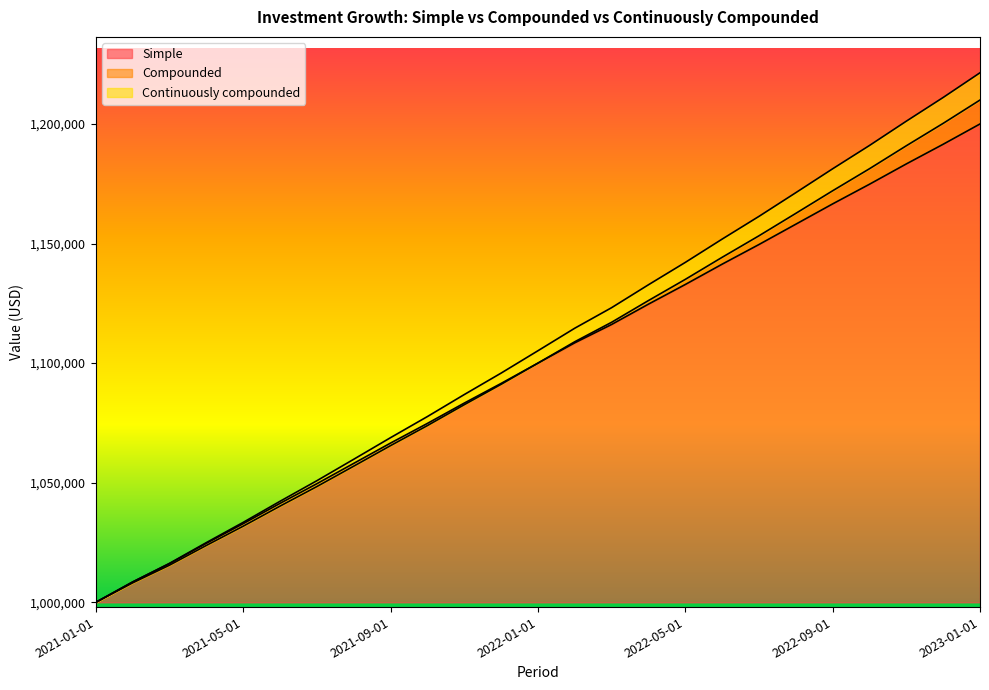

At which label is Simple closest to 1100000?

2022-01-01